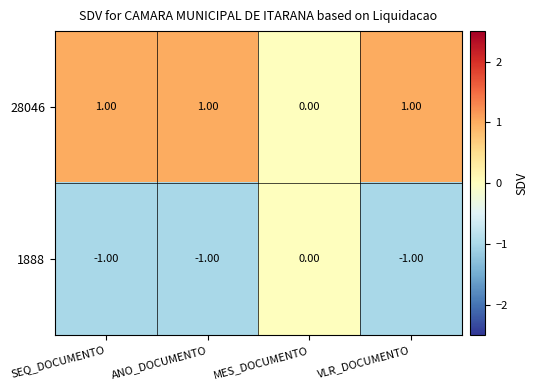

Is the value of 28046 at VLR_DOCUMENTO greater than the value of 1888 at SEQ_DOCUMENTO?

Yes